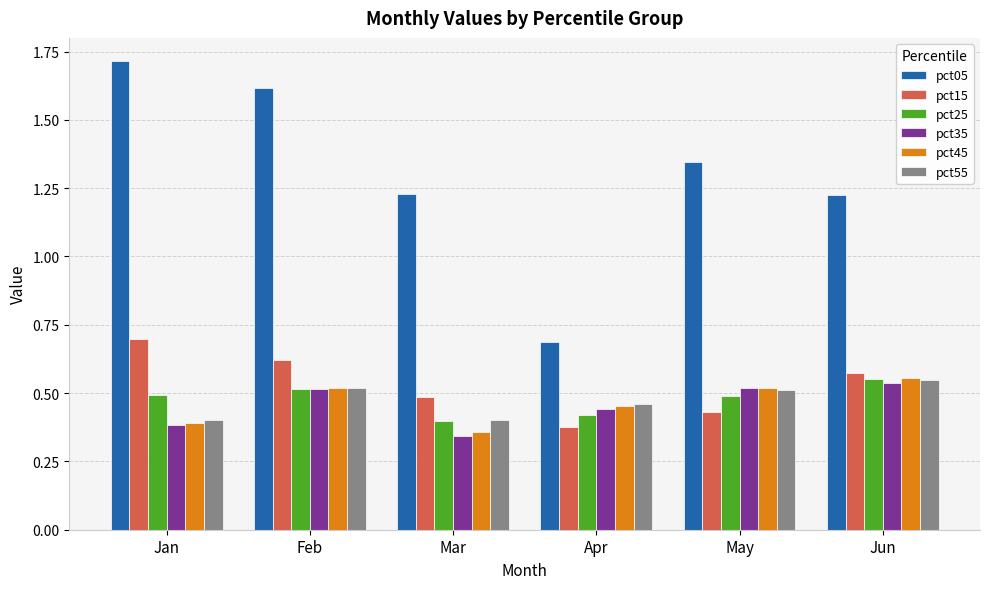

Between Feb and Apr, which series saw the biggest shift?

pct05